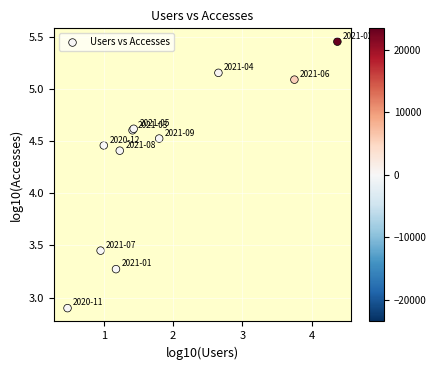

What Y value in the scatter plot is closest to 4?

4.4